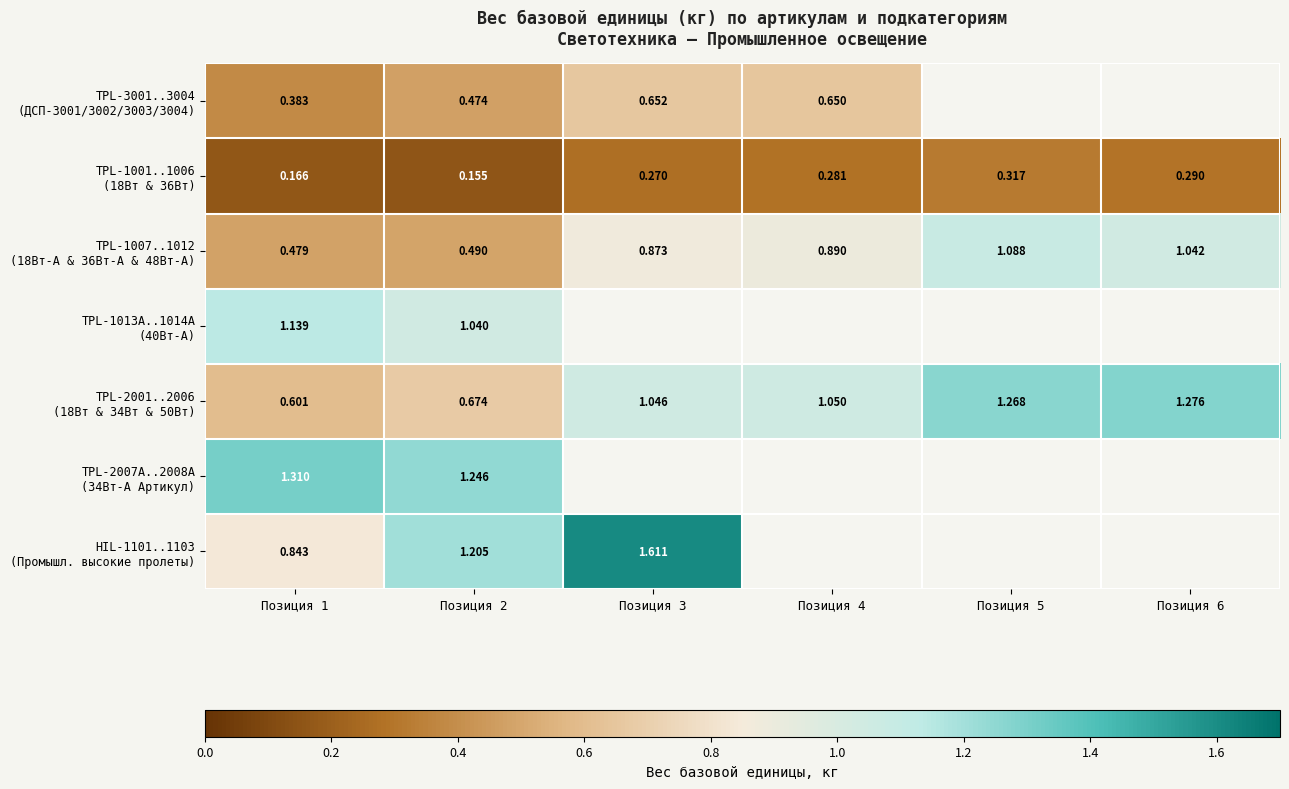

Which category has the lowest value in the TPL-1001..1006 (18Вт & 36Вт) series?

Позиция 2